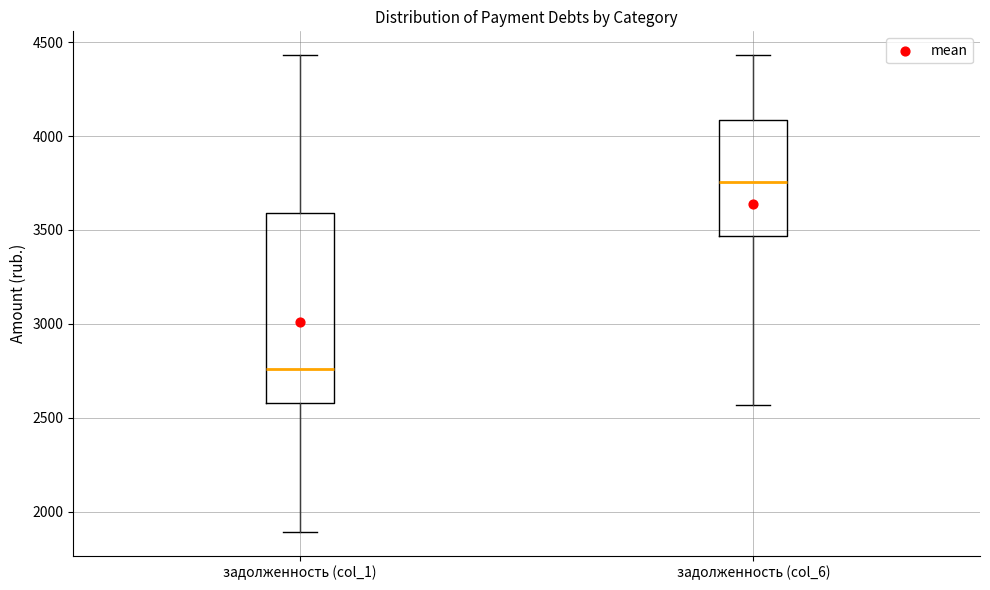

Where is the lower edge of the box for задолженность (col_6) on the y-axis? The values are not printed on the chart, so give them approximately, as read against the axis.

3450